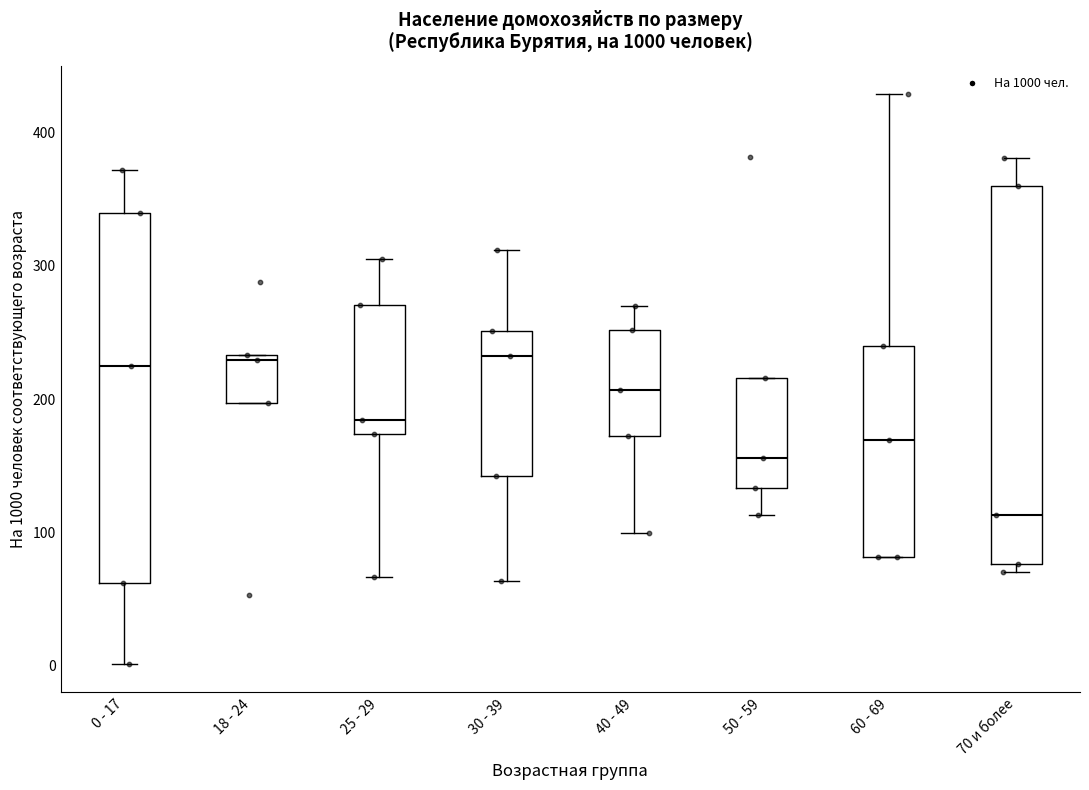

Reading left to right, transcribe this box plot: for each box, give where its median line is, the range the box spans, and where its two whiskers end, as read against the y-axis. The values are not printed on the chart, so give them approximately, as read against the axis.

0 - 17: median 230, box 60 to 340, whiskers 0 to 370
18 - 24: median 230 (just below the box's upper edge), box 200 to 230, whiskers 200 to 230
25 - 29: median 180, box 170 to 270, whiskers 70 to 310
30 - 39: median 230, box 140 to 250, whiskers 60 to 310
40 - 49: median 210, box 170 to 250, whiskers 100 to 270
50 - 59: median 160, box 130 to 220, whiskers 110 to 220
60 - 69: median 170, box 80 to 240, whiskers 80 to 430
70 и более: median 110, box 80 to 360, whiskers 70 to 380